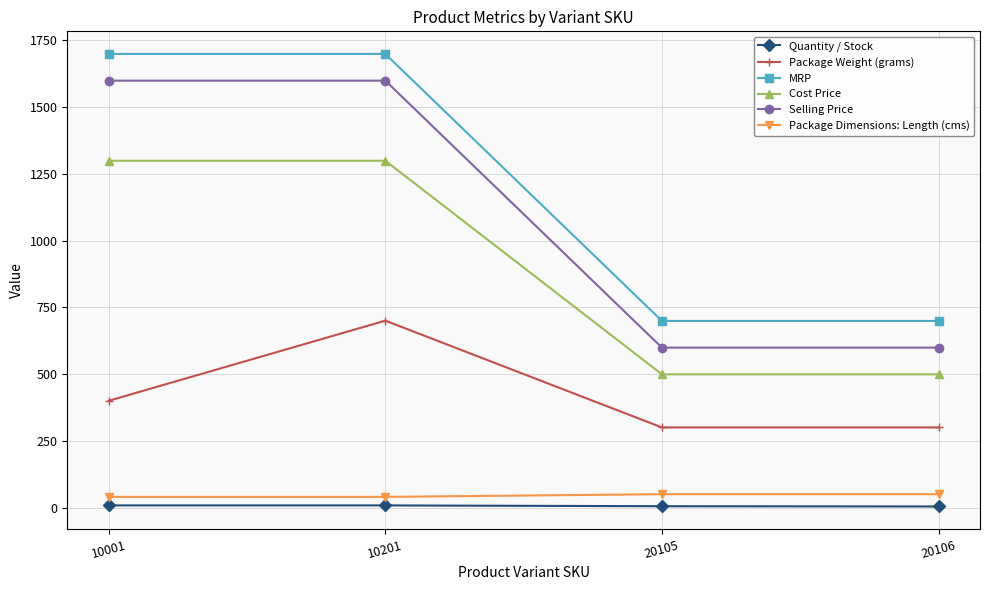

What are all the series names shown in the legend?

Quantity / Stock, Package Weight (grams), MRP, Cost Price, Selling Price, Package Dimensions: Length (cms)